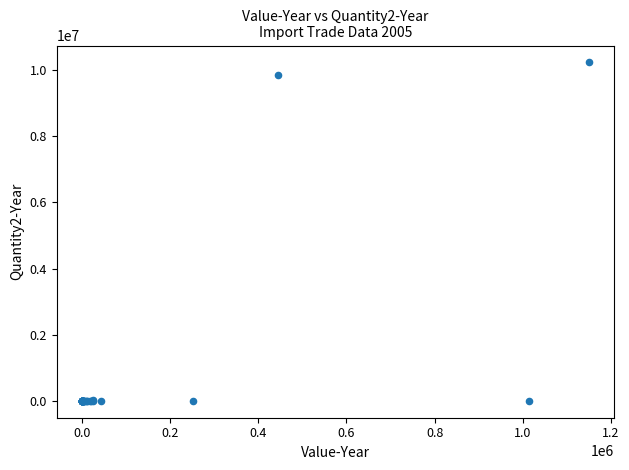

What Y value in the scatter plot is closest to 5115421?

9864240